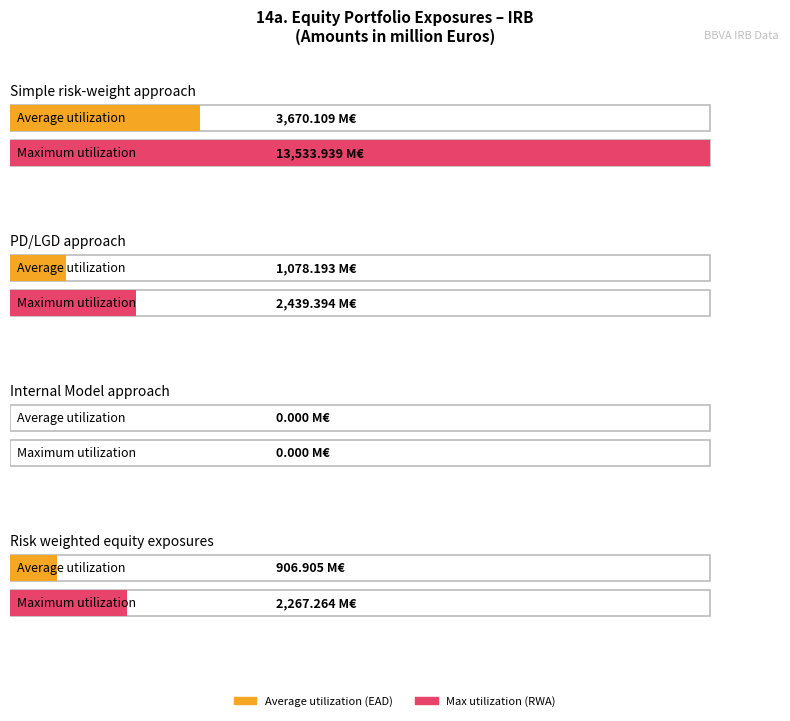

Does the chart contain stacked bars?

No